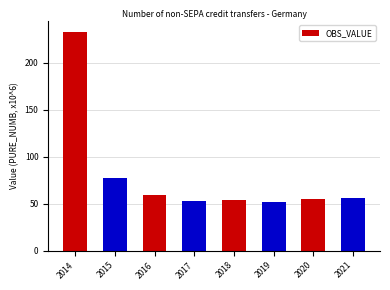

Which label corresponds to the largest value in the chart?

2014